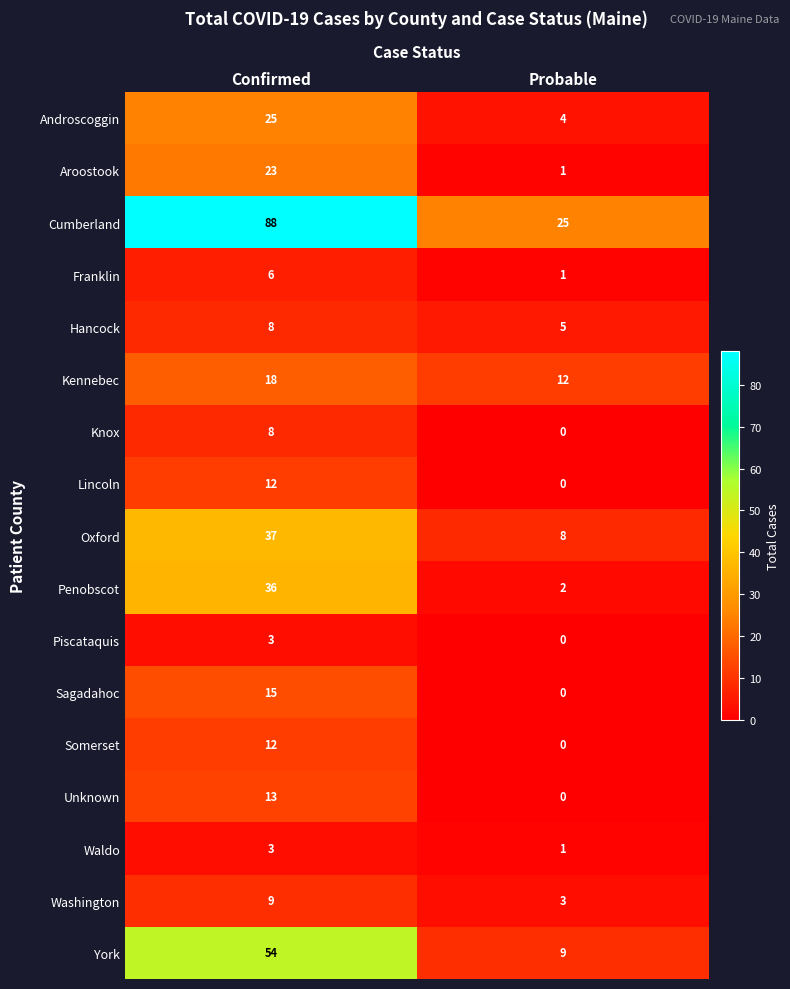

How many data points does each series have?

2